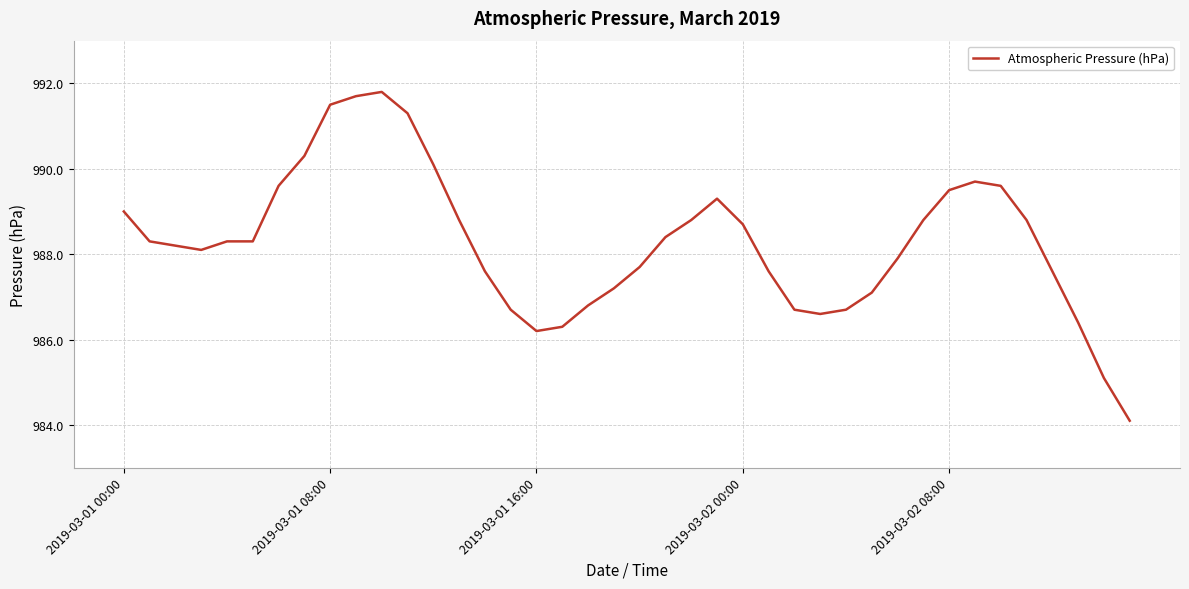

What is the difference between the maximum and minimum values?

7.7